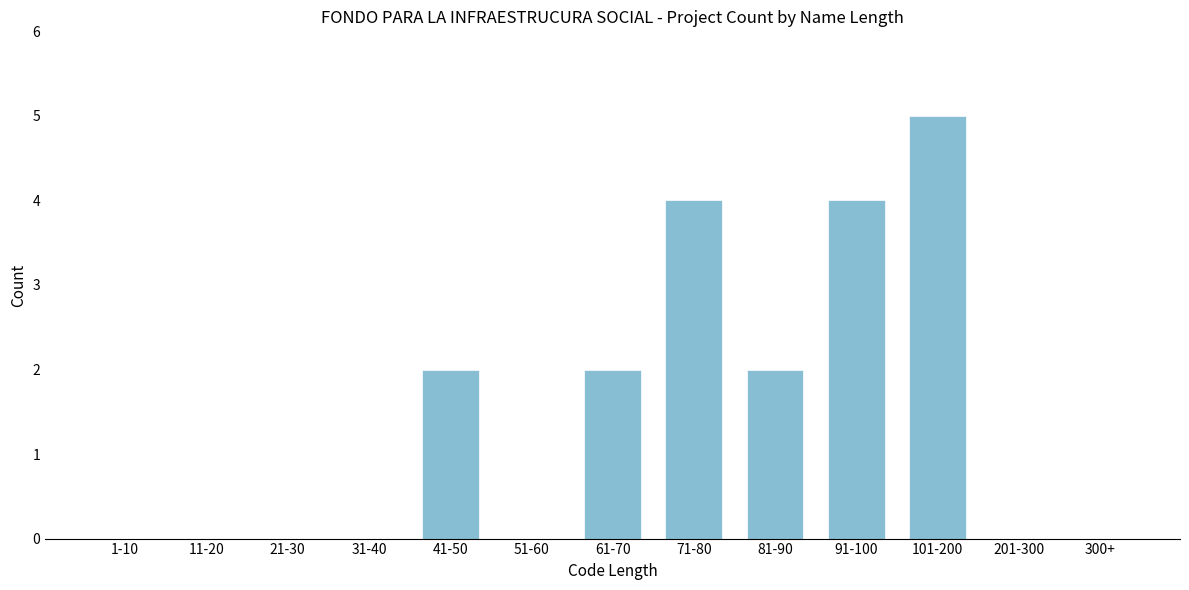

Reading left to right, transcribe all the data shown in this chart.

1-10=0	11-20=0	21-30=0	31-40=0	41-50=2	51-60=0	61-70=2	71-80=4	81-90=2	91-100=4	101-200=5	201-300=0	300+=0